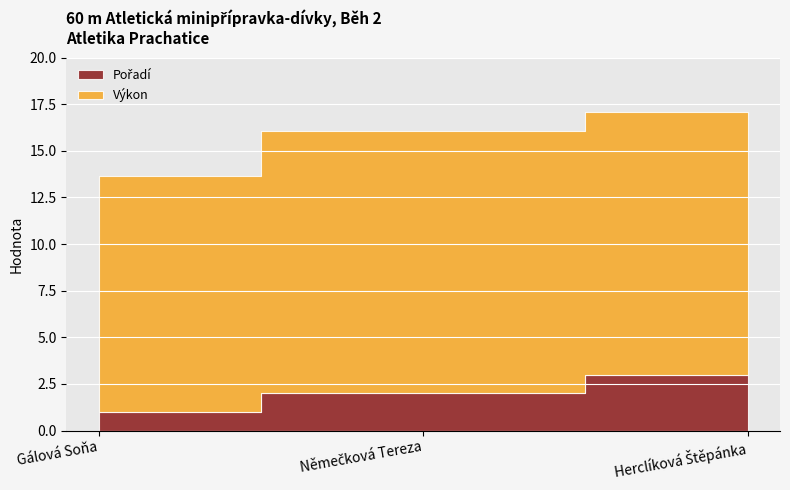

Is it true that Pořadí equals 2.0 at Němečková Tereza?

True